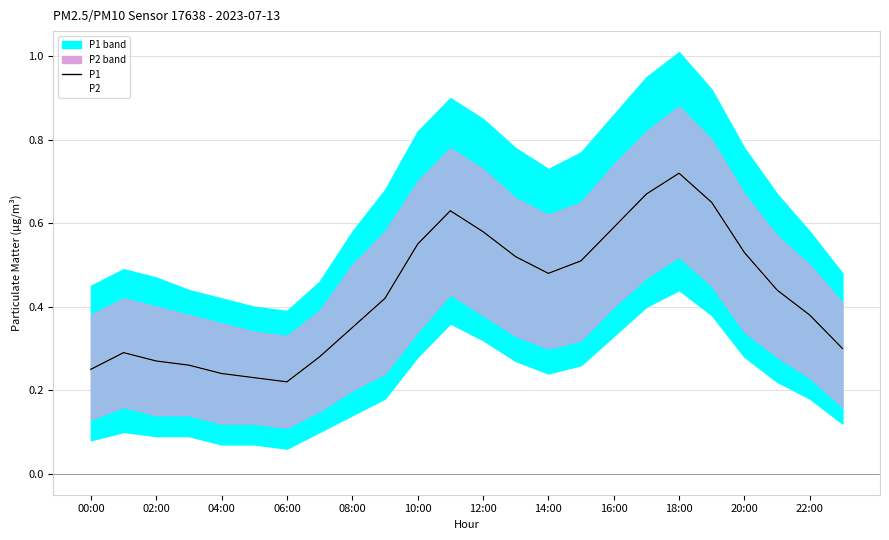

What value does the P2 series have at 00:00?

0.2